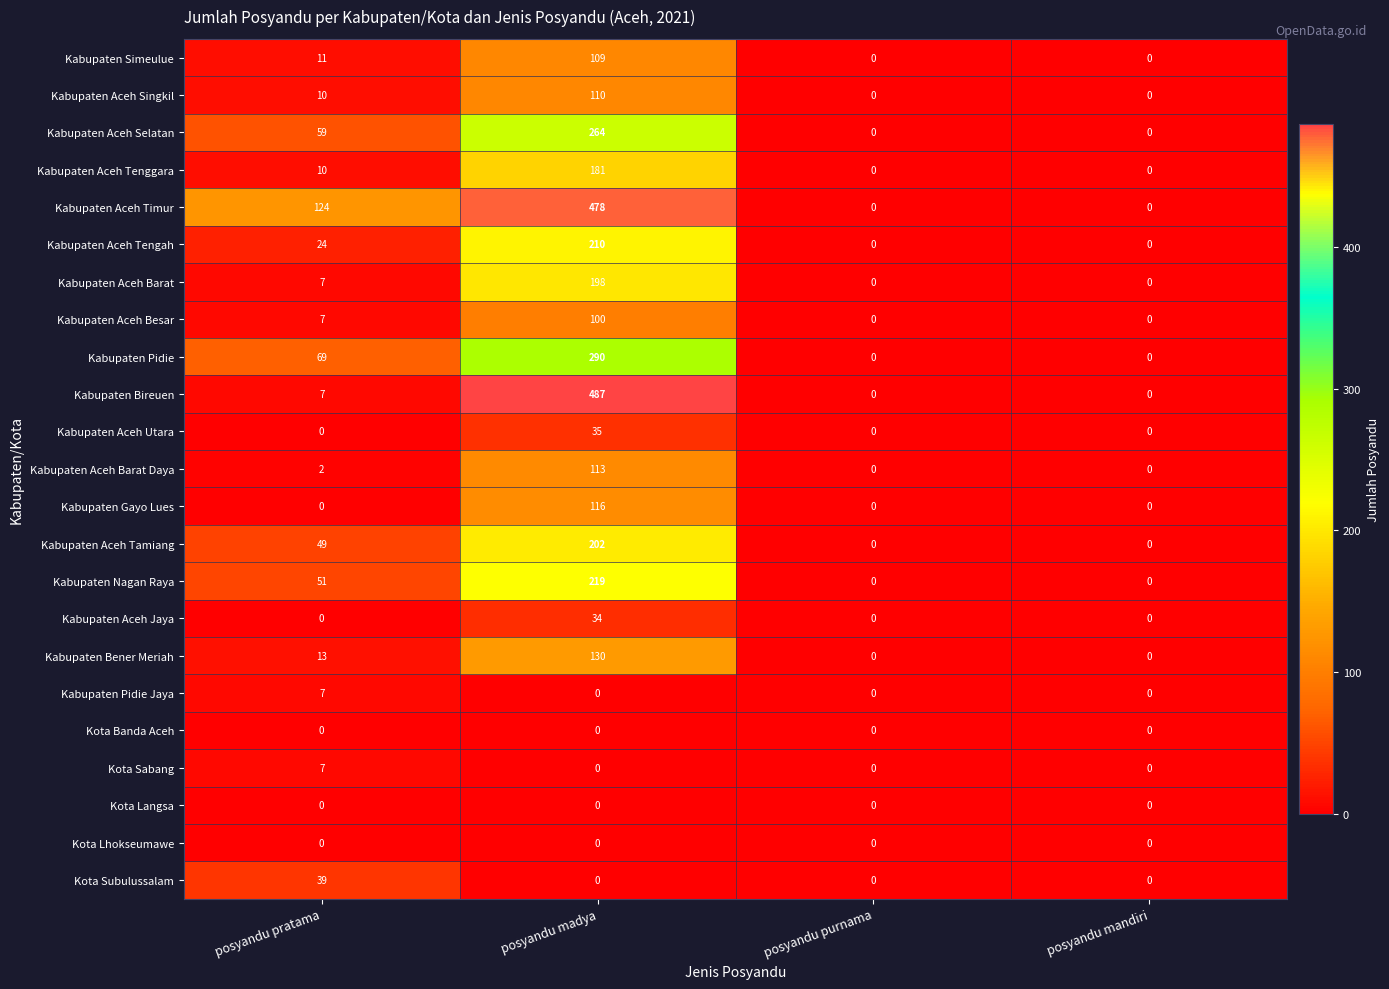

What is the approximate value of Kabupaten Bireuen at posyandu pratama?

7